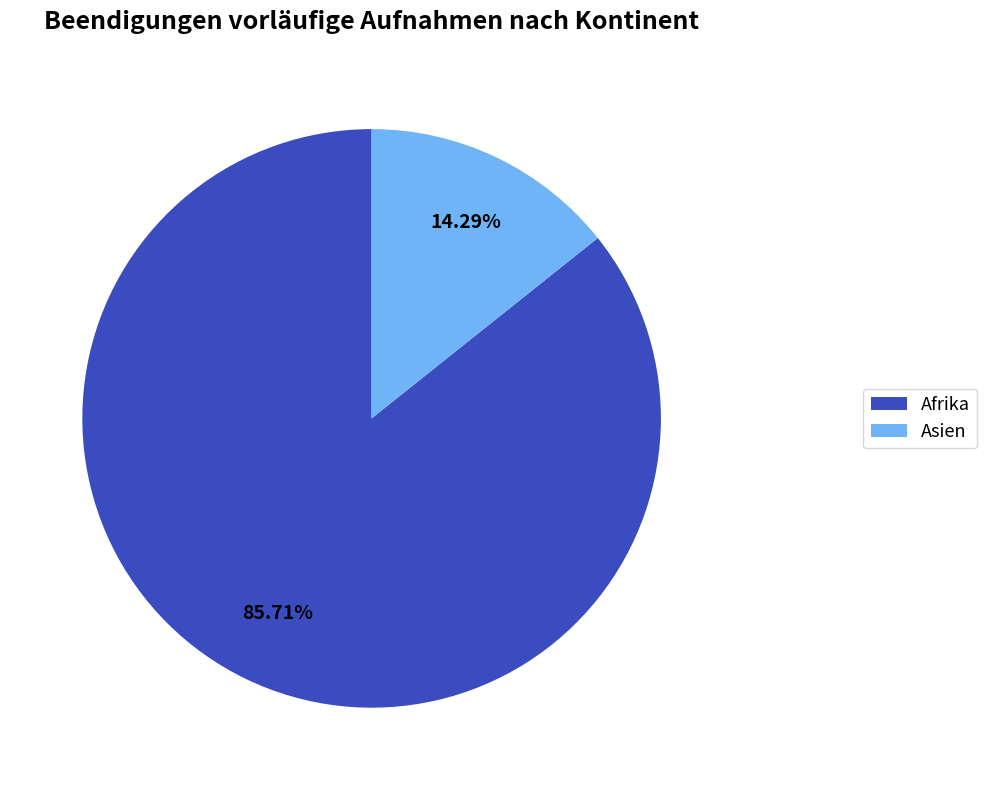

Approximately how many times larger is the value at Afrika compared to Asien?

6.0